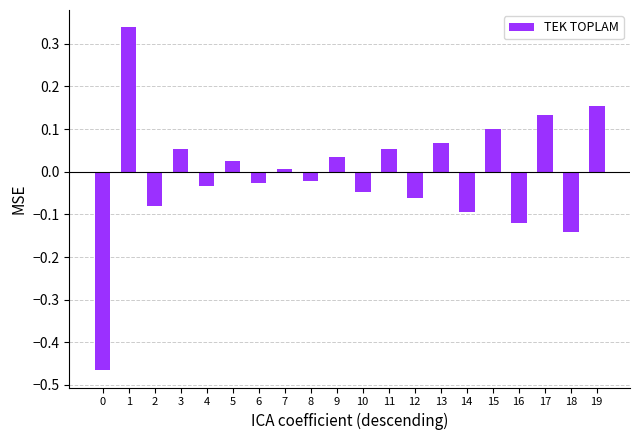

How many series are shown in this chart?

1